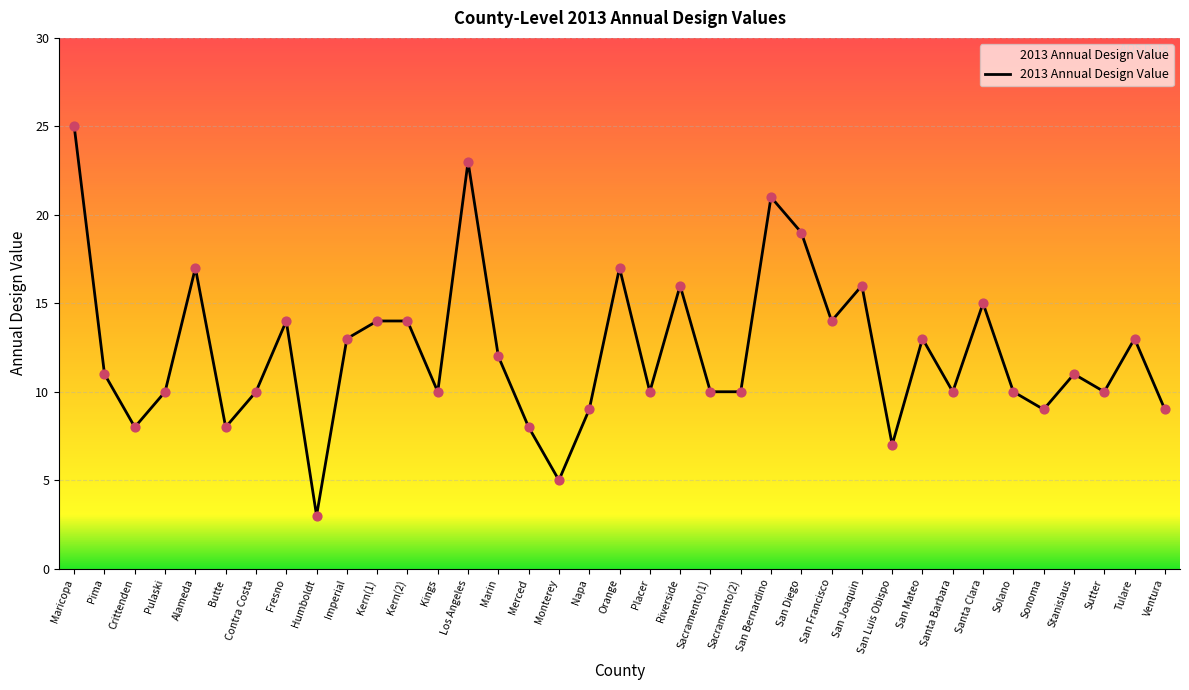

What is the change in value from Kern(2) to Sacramento(1)?

-4